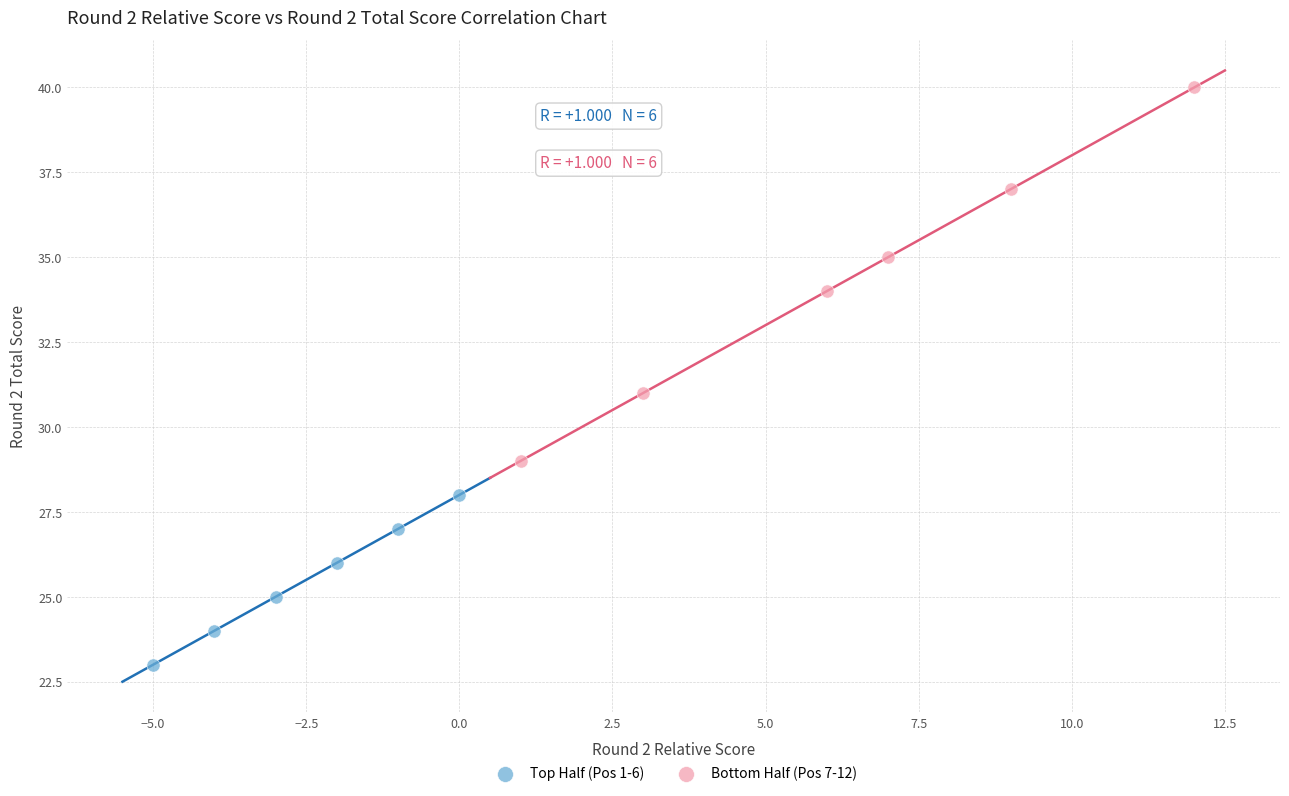

Which series reaches the minimum Y coordinate?

Top Half (Pos 1-6)